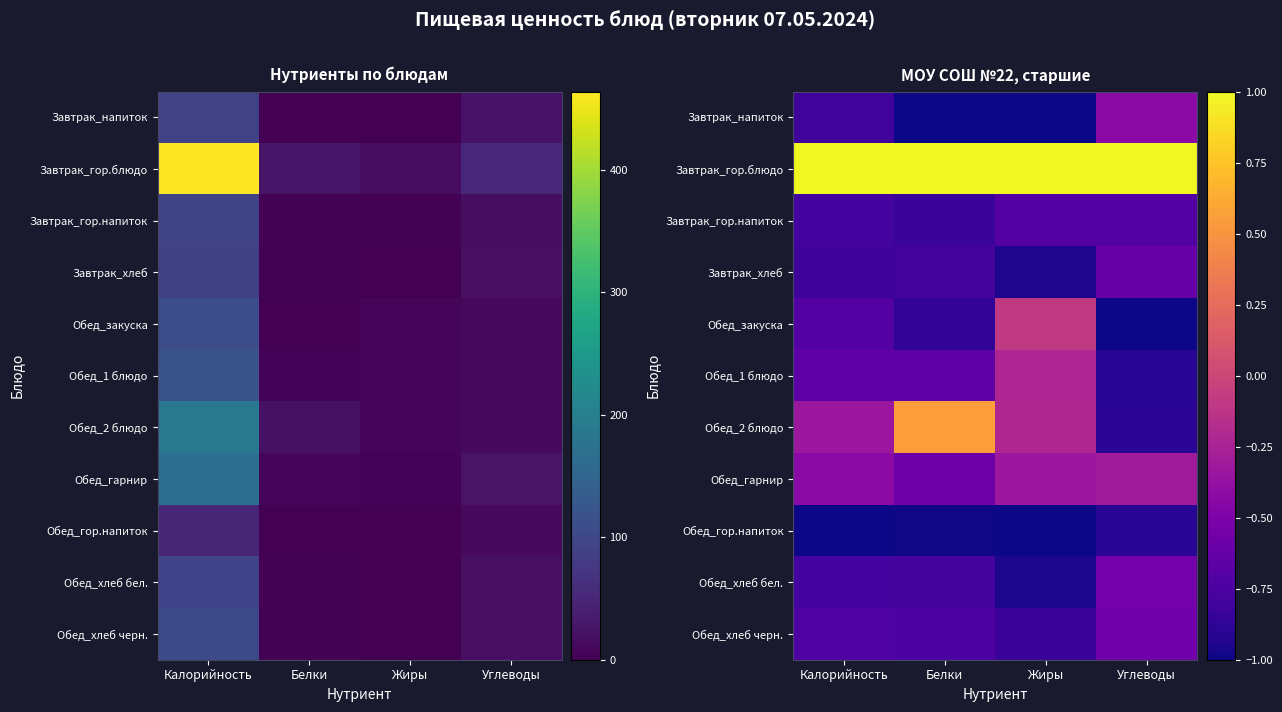

At how many categories does at least one series exceed 0?

4